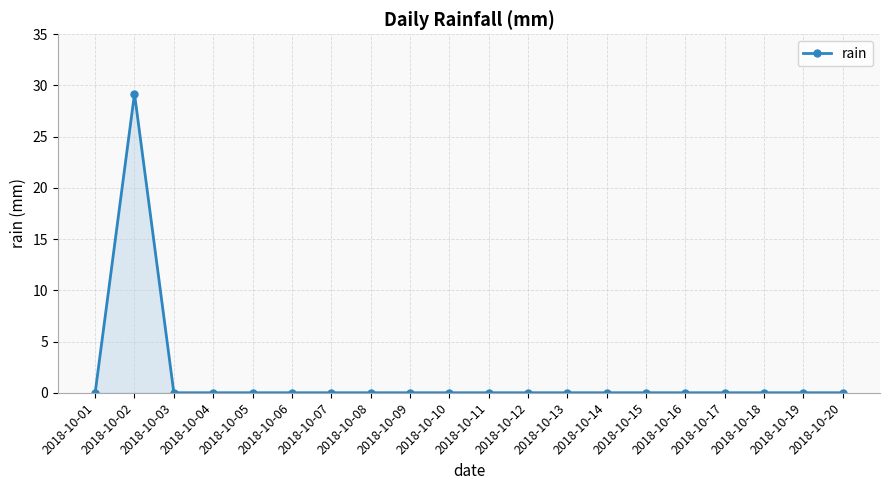

Where is the first local maximum?

2018-10-02